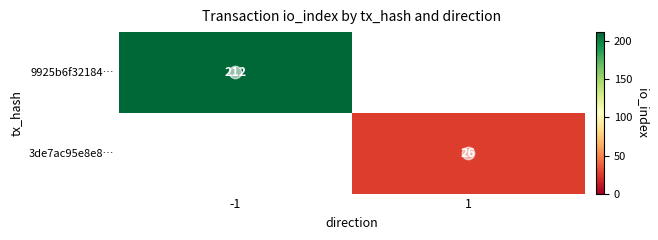

True or false: 3de7ac95e8e8… has a value of 36 at 1.

False